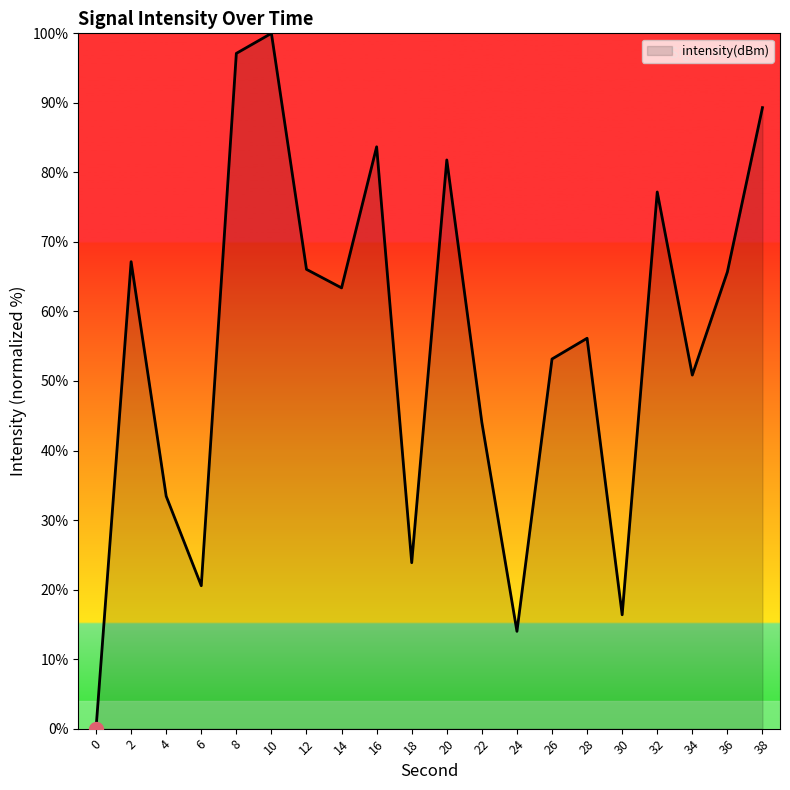

What is the ratio of the value at 14 to the value at 22?

1.4